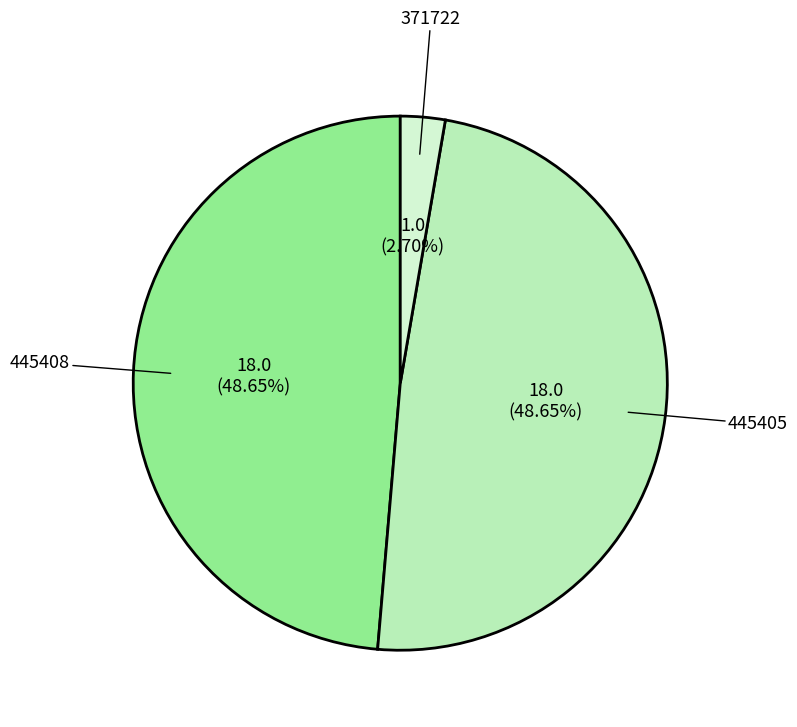

Is there a majority slice in this chart?

No